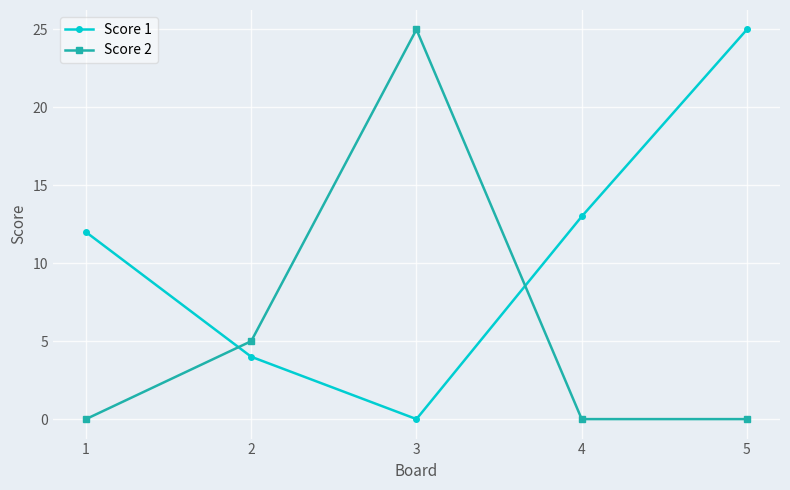

Is it true that Score 2 equals 7 at 2?

False